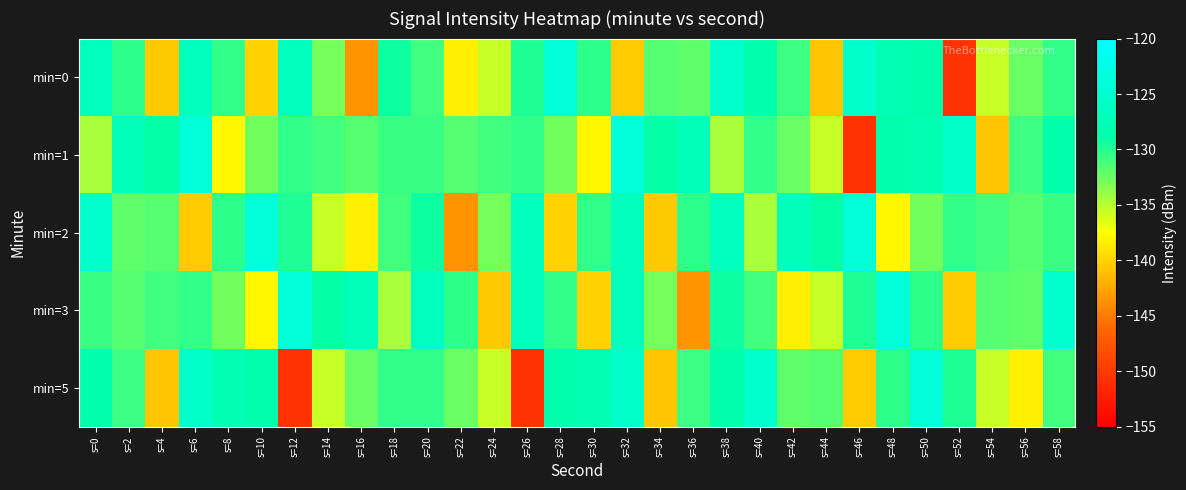

Which label corresponds to the largest value in the chart?

s=28